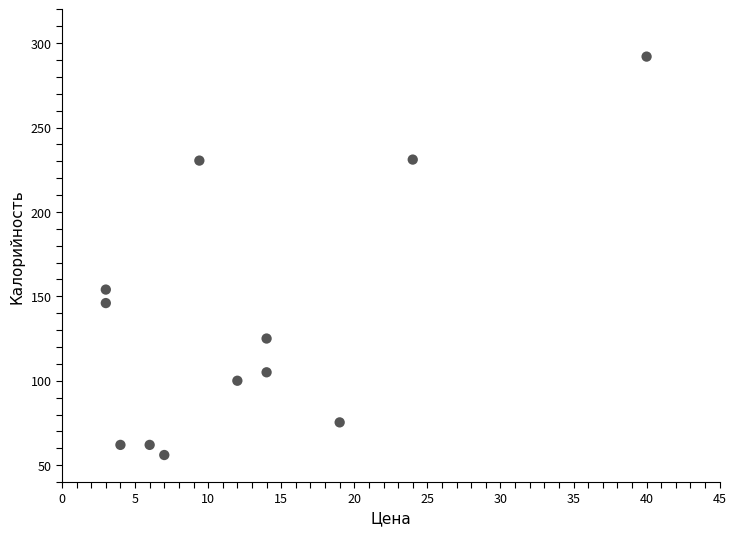

What Y value in the scatter plot is closest to 174?

154.0